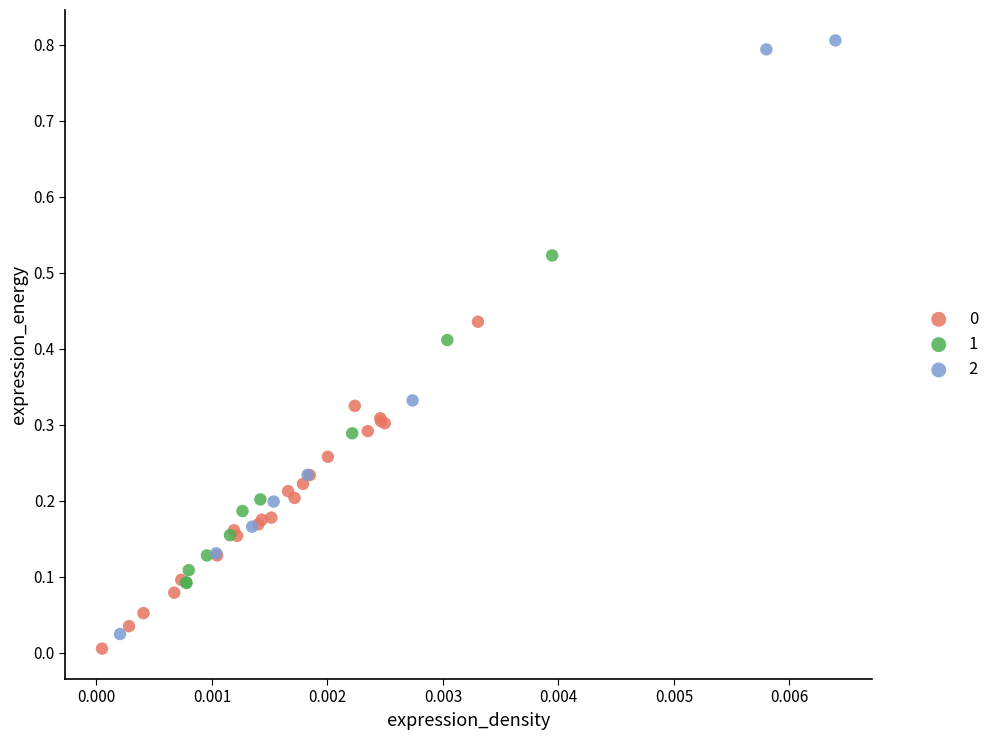

Which series has the widest spread of Y values?

2